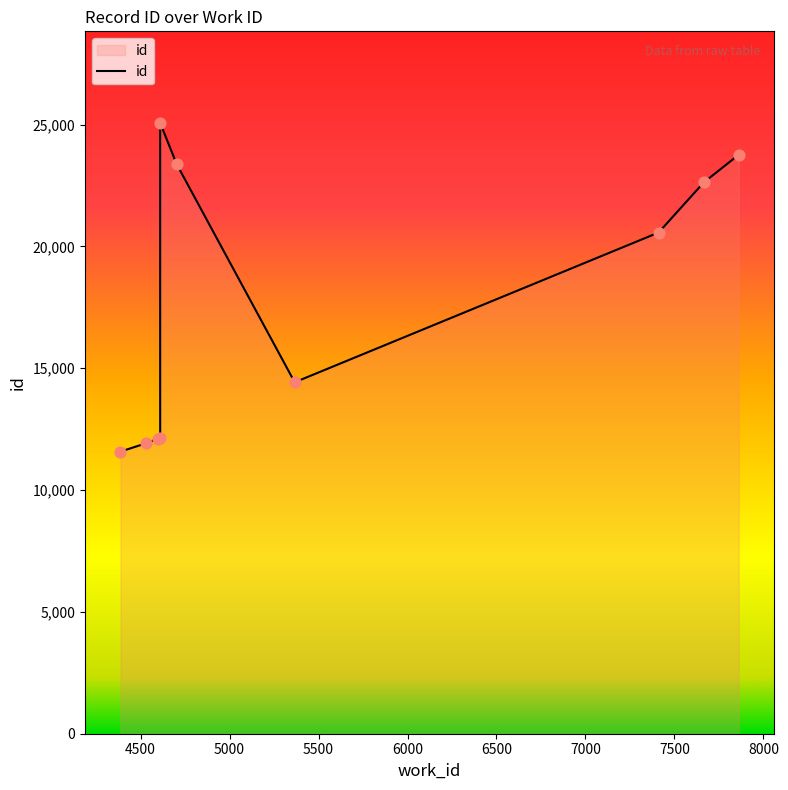

What is the change in value from 7411 to 4610?

+4498